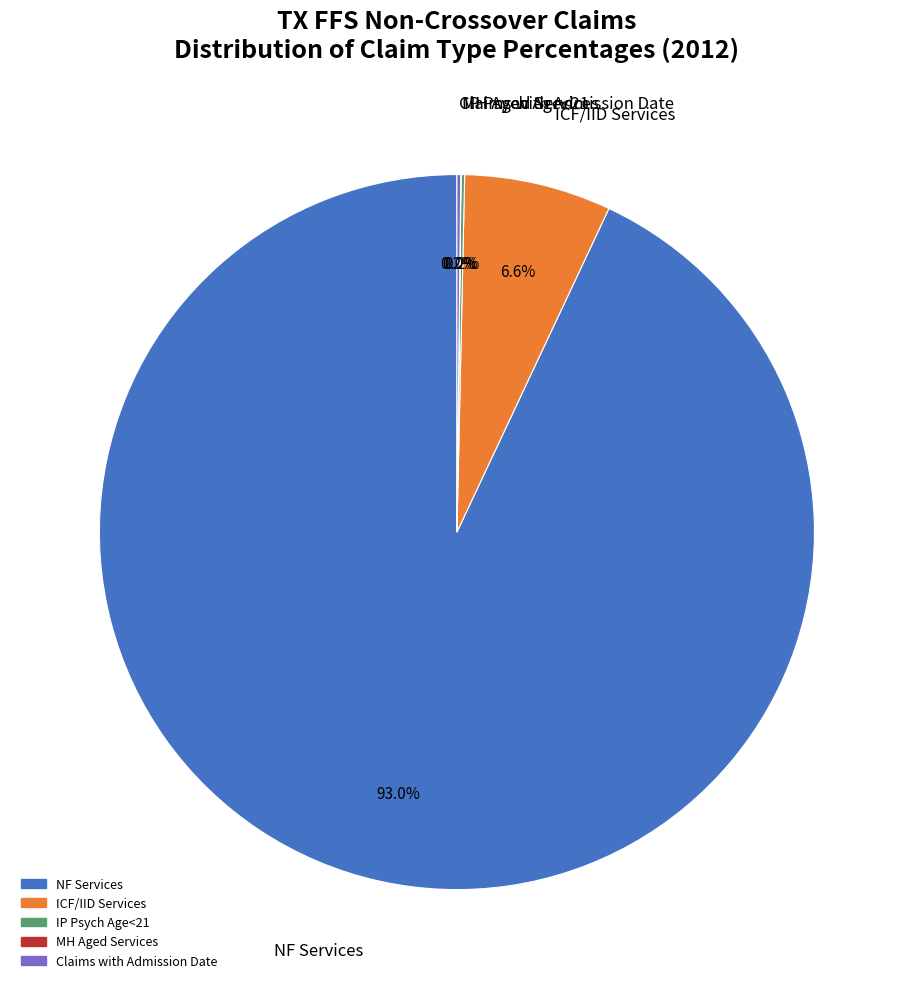

Is there a majority slice in this chart?

Yes